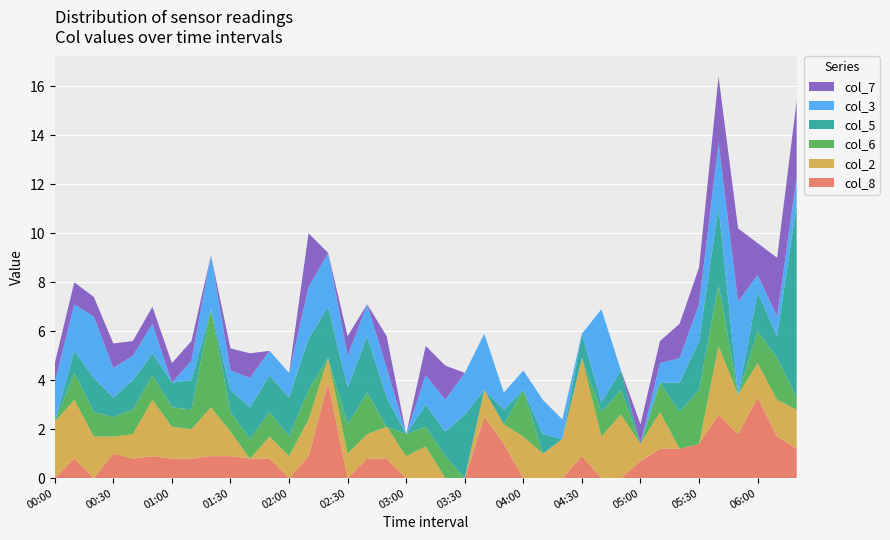

Reading right to left, extract all data points from this chart.

col_2: 1.6	1.5	1.4	1.6	2.8	0.0	0.0	1.5	0.7	2.6	1.7	4.0	1.6	1.0	1.7	0.8	1.1	0.0	0.0	1.3	0.9	1.3	1.0	1.0	1.0	1.5	0.9	0.9	0.0	1.0	2.0	1.2	1.3	2.3	1.0	0.7	1.7	2.4	2.3
col_3: 1.1	0.8	0.7	3.8	2.6	1.5	1.0	0.8	0.0	0.0	3.8	0.0	0.8	1.4	0.8	0.7	2.3	1.7	1.3	1.2	0.0	1.2	1.3	1.3	2.2	2.1	1.0	1.0	1.2	0.8	2.2	0.8	0.0	1.2	1.0	1.2	2.5	1.9	1.6
col_5: 7.9	0.9	1.6	0.0	3.2	2.0	1.2	0.0	0.0	0.8	0.4	1.0	0.0	0.8	0.0	0.6	0.0	2.6	1.0	0.9	0.0	1.2	2.3	1.5	2.1	2.1	1.6	1.5	1.3	0.9	0.0	1.2	1.0	0.9	1.2	0.8	1.4	0.9	0.0
col_6: 0.5	1.7	1.3	0.0	2.5	2.2	1.5	1.2	0.0	1.0	1.0	0.0	0.0	0.0	1.9	0.0	0.0	0.0	0.9	0.8	0.9	0.0	1.7	1.2	0.0	1.2	0.8	1.0	0.8	0.8	4.0	0.8	0.8	1.0	1.0	0.8	1.0	1.1	0.0
col_7: 3.1	2.4	1.3	3.0	2.7	1.5	1.4	0.9	0.8	0.0	0.0	0.0	0.0	0.0	0.0	0.0	0.0	0.0	1.4	1.2	0.0	1.3	0.0	0.8	0.0	2.2	0.0	0.0	1.0	0.9	0.0	0.8	0.8	0.7	0.6	1.0	0.8	0.9	0.8
col_8: 1.2	1.7	3.3	1.8	2.6	1.4	1.2	1.2	0.7	0.0	0.0	0.9	0.0	0.0	0.0	1.4	2.5	0.0	0.0	0.0	0.0	0.8	0.8	0.0	3.9	0.9	0.0	0.8	0.8	0.9	0.9	0.8	0.8	0.9	0.8	1.0	0.0	0.8	0.0